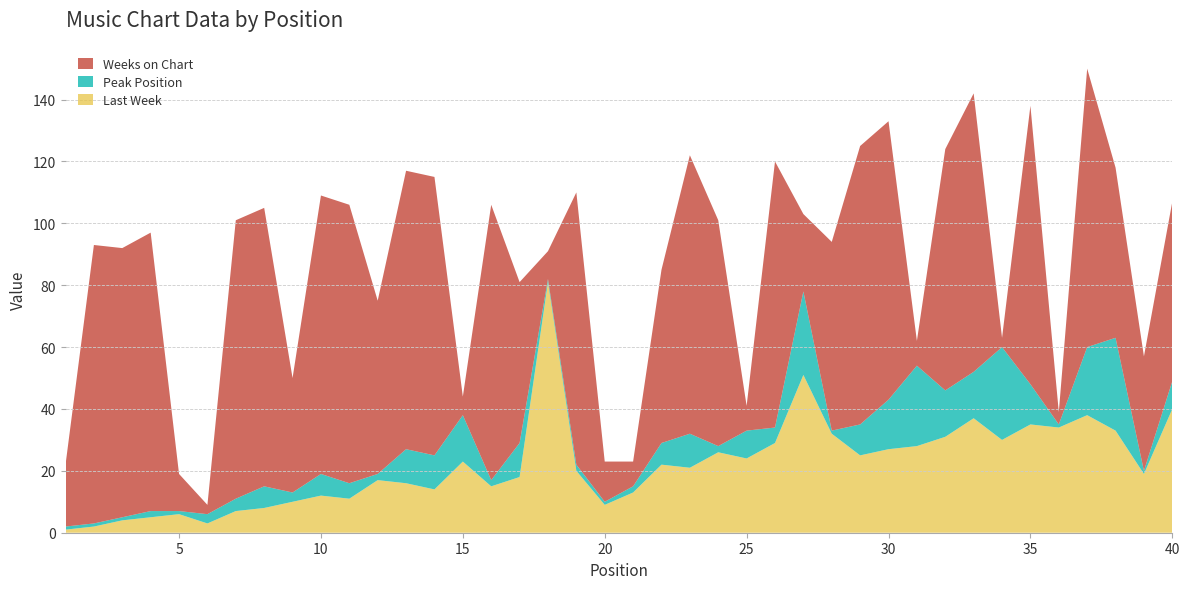

Reading left to right, extract all data points from this chart.

Last Week: 1	2	4	5	6	3	7	8	10	12	11	17	16	14	23	15	18	81	20	9	13	22	21	26	24	29	51	32	25	27	28	31	37	30	35	34	38	33	19	40
Peak Position: 1	1	1	2	1	3	4	7	3	7	5	2	11	11	15	2	11	1	2	1	2	7	11	2	9	5	27	1	10	16	26	15	15	30	13	1	22	30	1	9
Weeks on Chart: 20	90	87	90	12	3	90	90	37	90	90	56	90	90	6	89	52	9	88	13	8	56	90	73	8	86	25	61	90	90	8	78	90	3	90	4	90	55	37	58